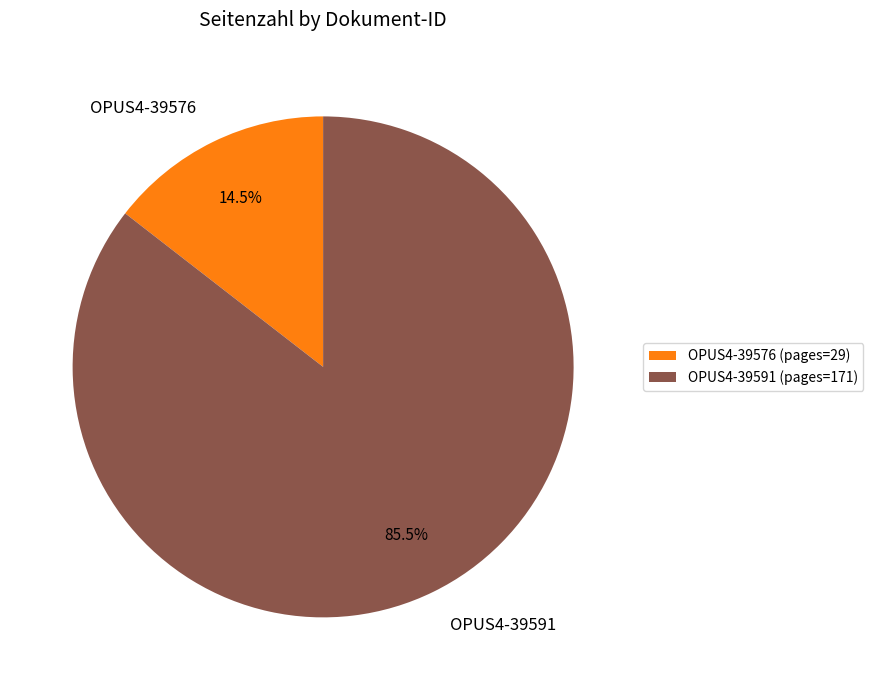

To the nearest percent, what is the combined percentage of OPUS4-39591 and OPUS4-39576?

100%